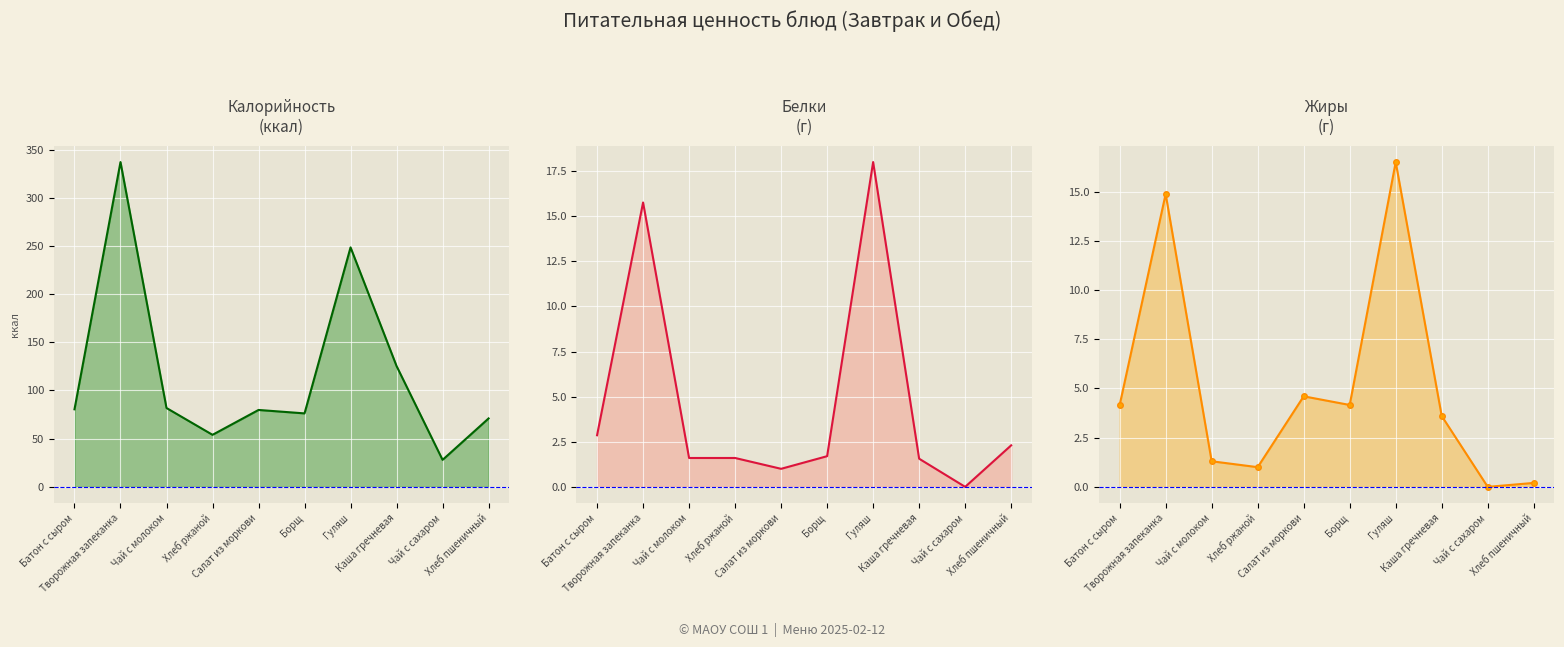

At which label is Жиры closest to 8?

Салат из моркови